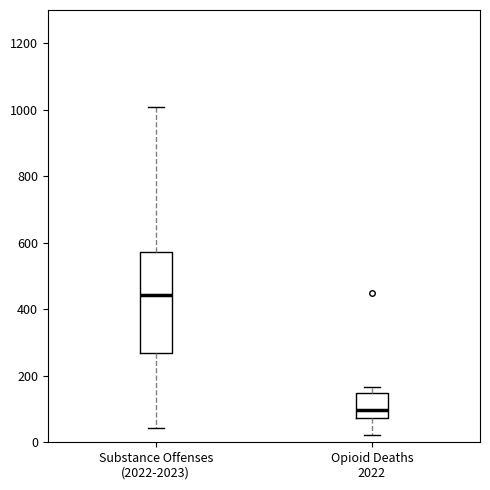

Reading left to right, read every box against the y-axis: the position of its median line, the range the box covers, and the ends of its whiskers. The values are not printed on the chart, so give them approximately, as read against the axis.

Substance Offenses (2022-2023): median 440, box 260 to 580, whiskers 40 to 1000
Opioid Deaths 2022: median 100, box 80 to 140, whiskers 20 to 160